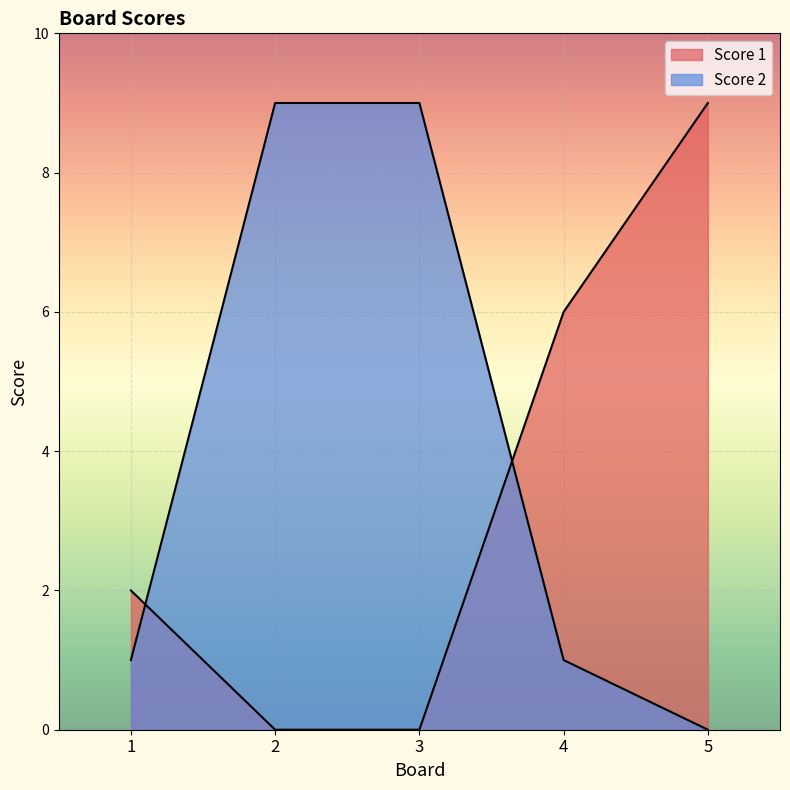

At which category is the sum across all series the highest?

2